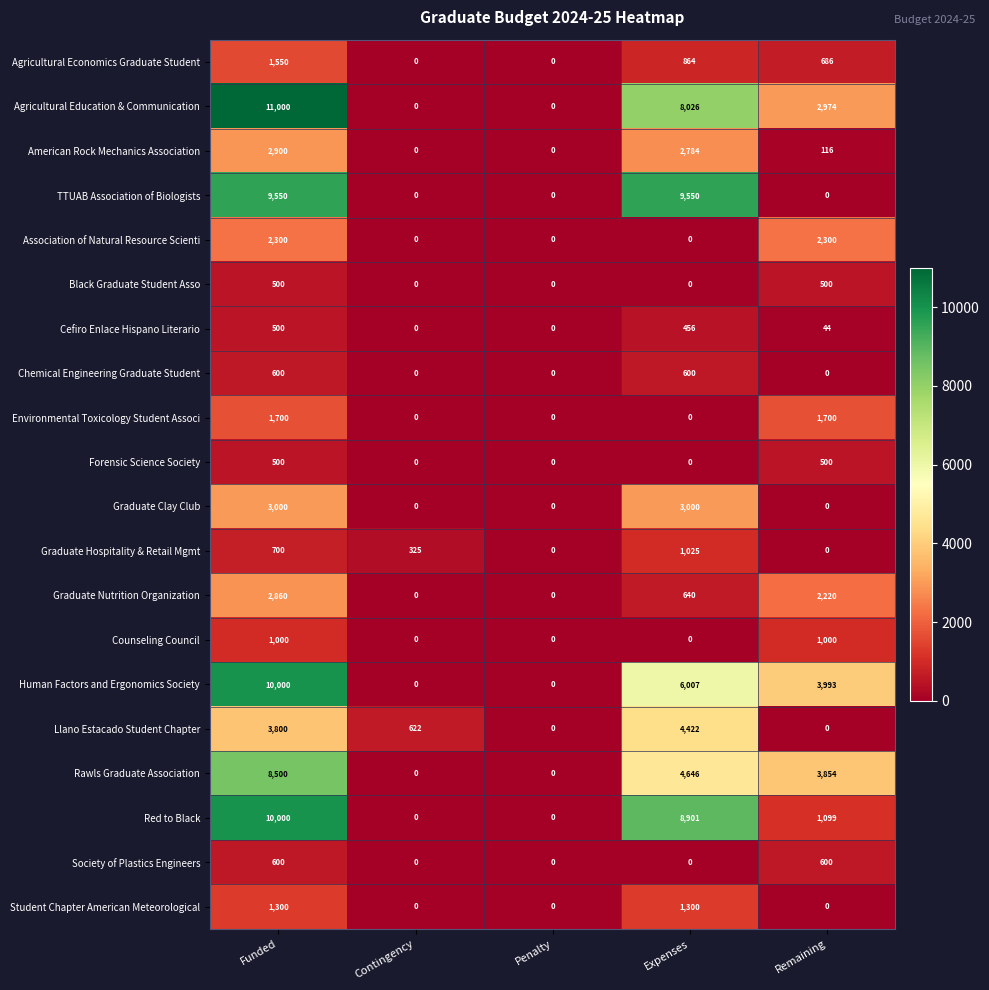

How many values in Environmental Toxicology Student Associ are above zero?

2